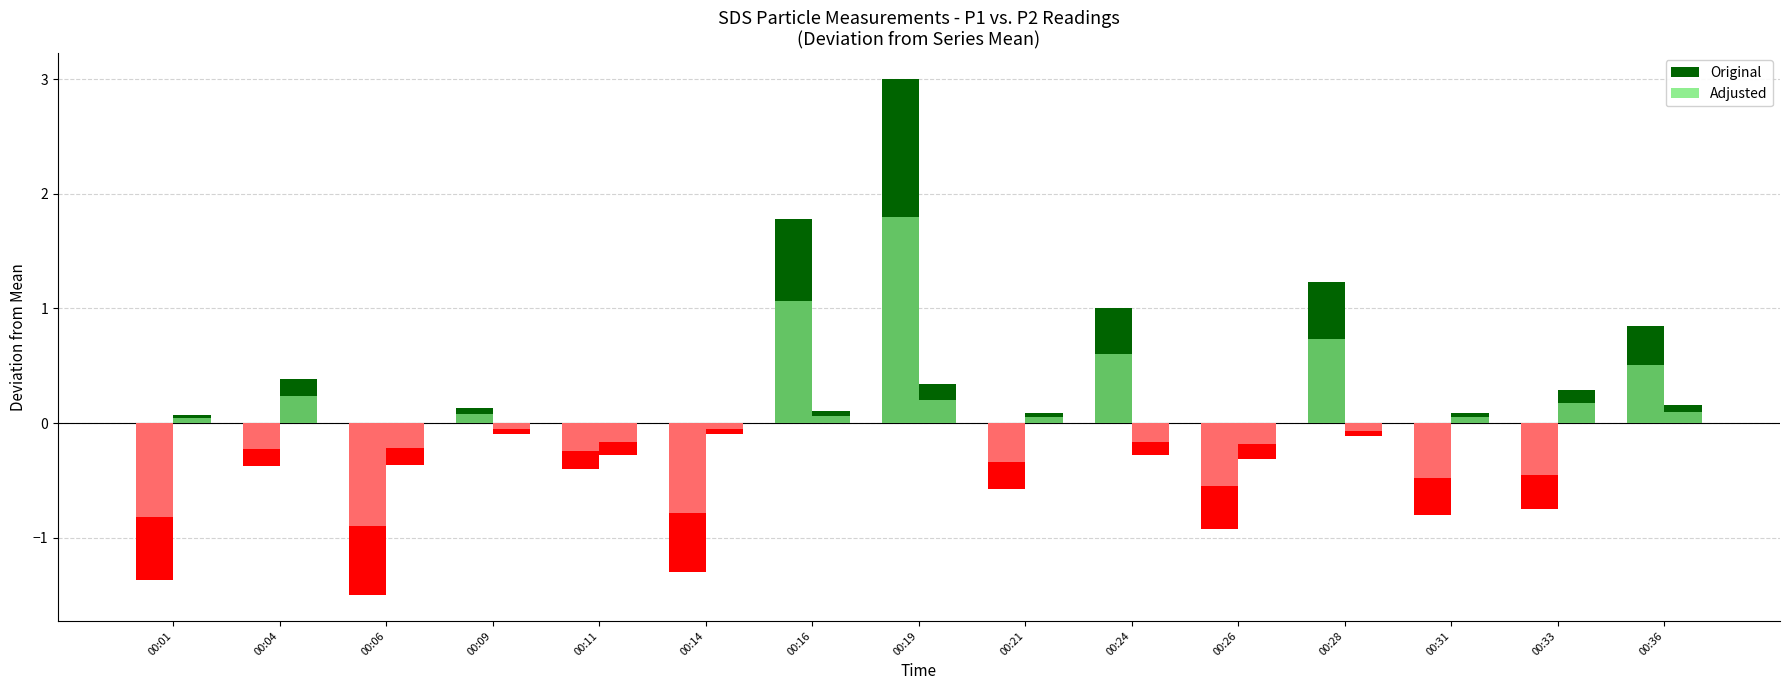

Reading right to left, extract all data points from this chart.

SDS_P1: 00:36=0.8	00:33=-0.8	00:31=-0.8	00:28=1.2	00:26=-0.9	00:24=1.0	00:21=-0.6	00:19=3.0	00:16=1.8	00:14=-1.3	00:11=-0.4	00:09=0.1	00:06=-1.5	00:04=-0.4	00:01=-1.4
SDS_P2: 00:36=0.2	00:33=0.3	00:31=0.1	00:28=-0.1	00:26=-0.3	00:24=-0.3	00:21=0.1	00:19=0.3	00:16=0.1	00:14=-0.1	00:11=-0.3	00:09=-0.1	00:06=-0.4	00:04=0.4	00:01=0.1